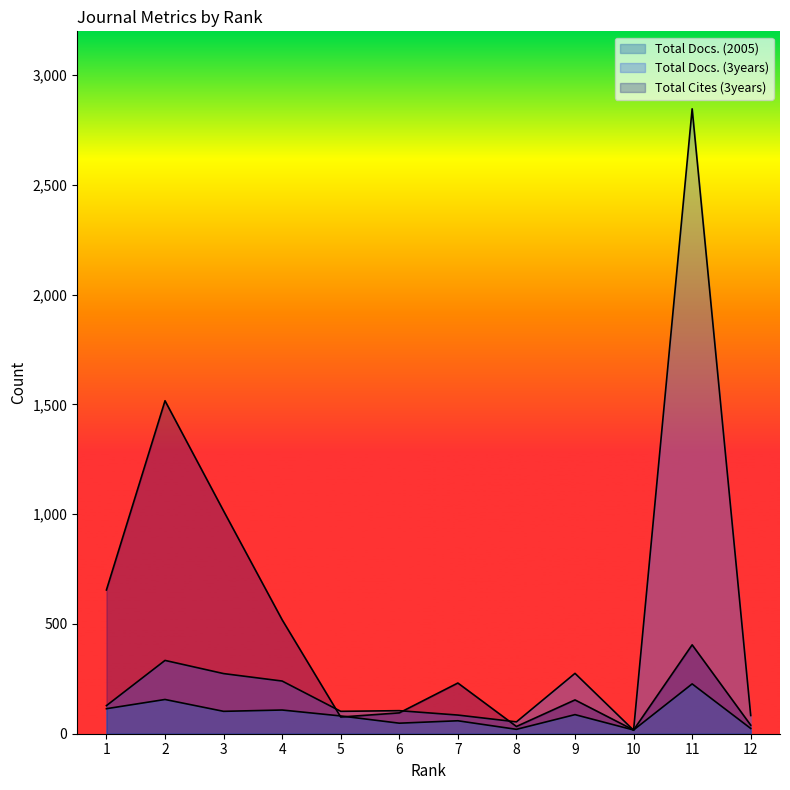

What is the value of the Total Docs. (2005) point at the 12th from the left?

24